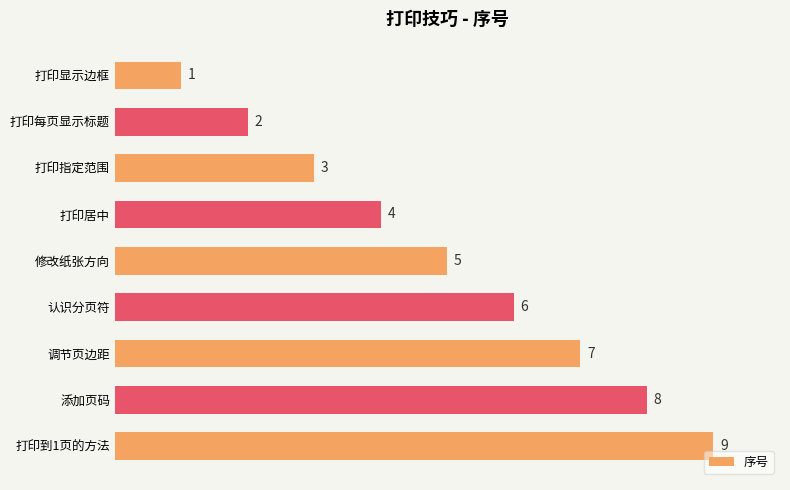

How many values are between 3 and 7?

5